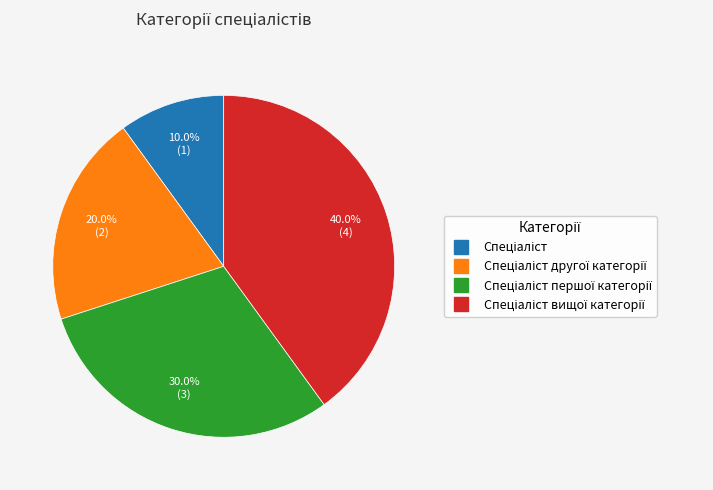

Does any single category account for the majority?

No